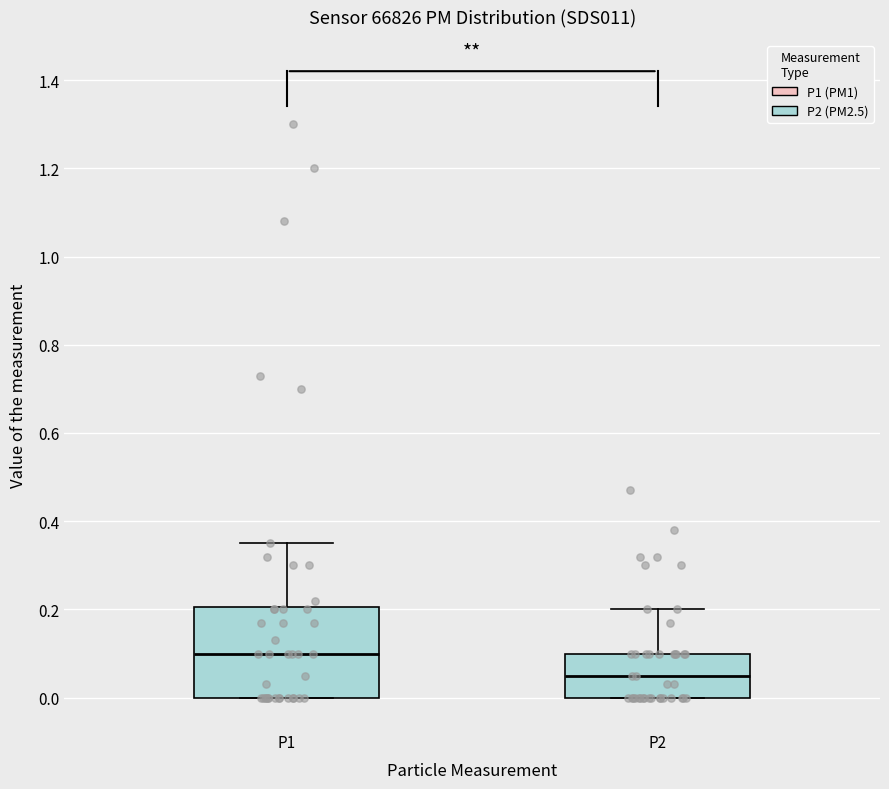

Reading left to right, read every box against the y-axis: the position of its median line, the range the box covers, and the ends of its whiskers. The values are not printed on the chart, so give them approximately, as read against the axis.

P1: median 0.10, box 0.00 to 0.20, whiskers 0.00 to 0.36
P2: median 0.06, box 0.00 to 0.10, whiskers 0.00 to 0.20